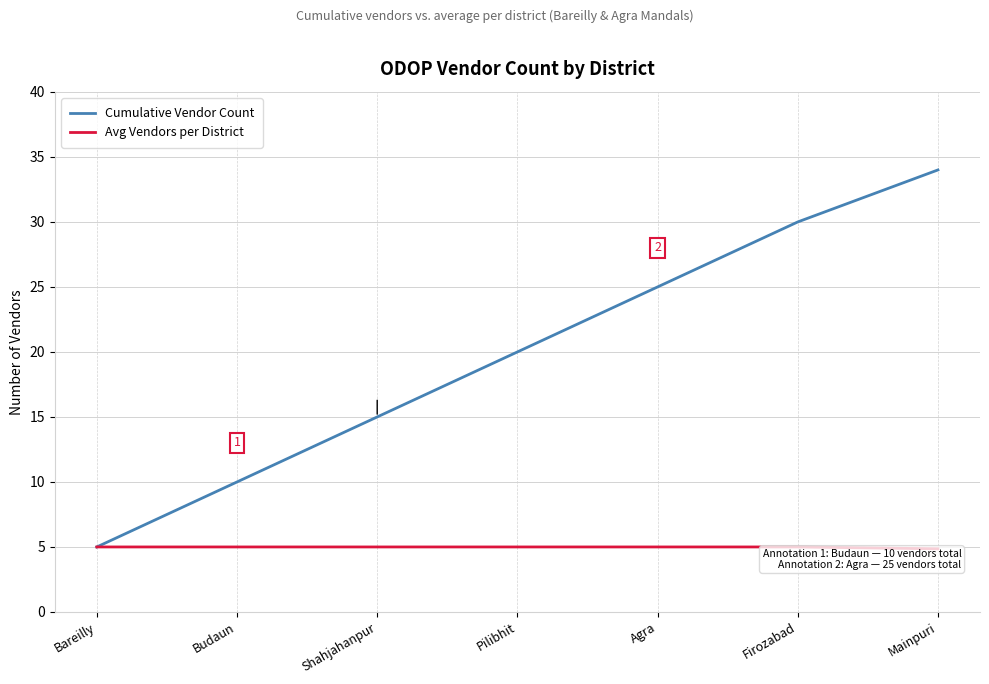

What is the label of the 4th point from the right?

Pilibhit